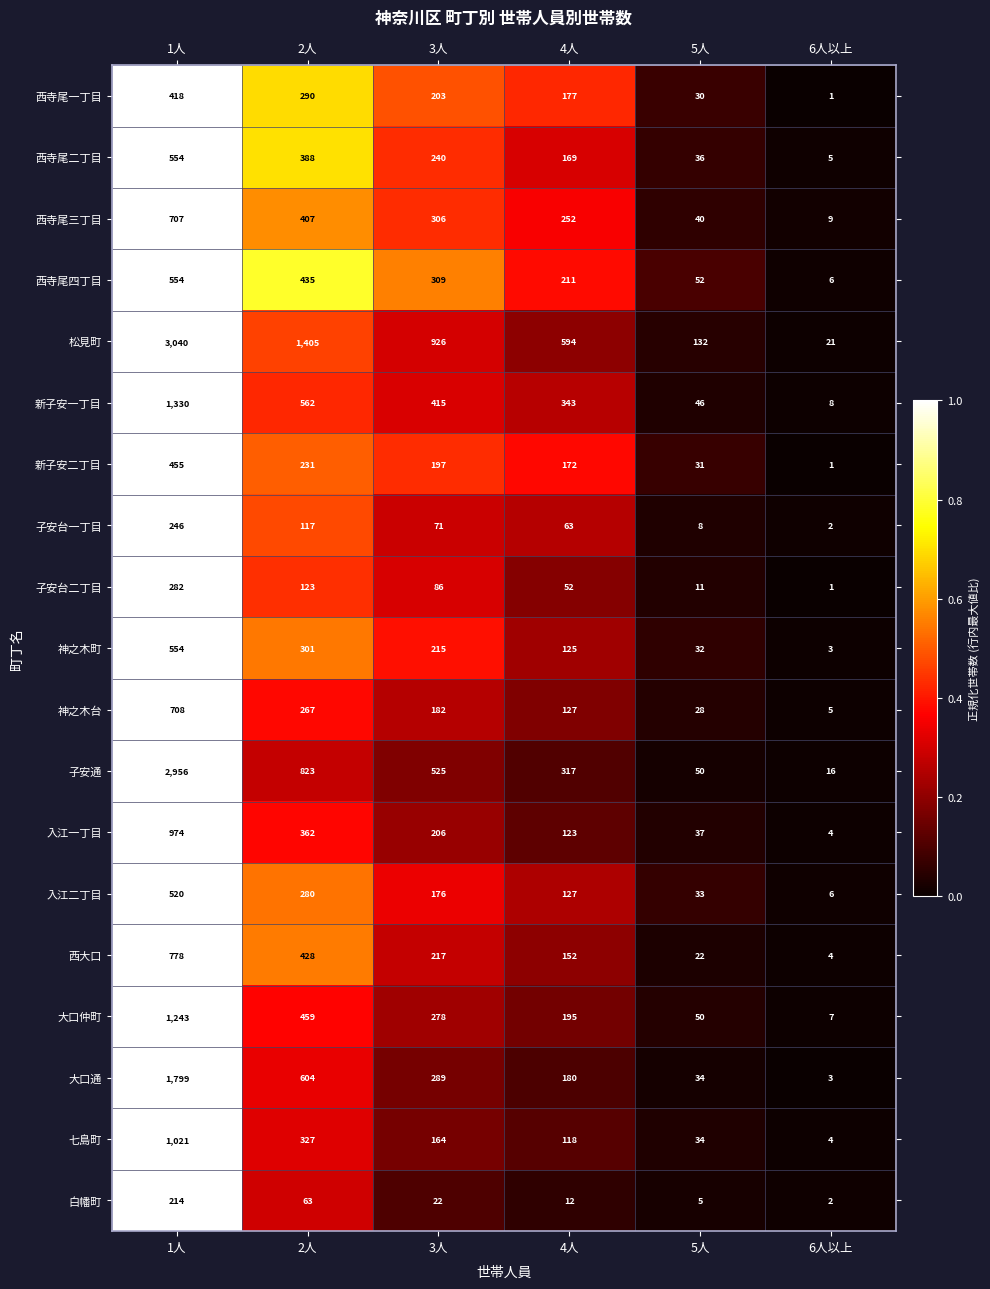

Between 1人 and 5人, which series saw the biggest shift?

松見町